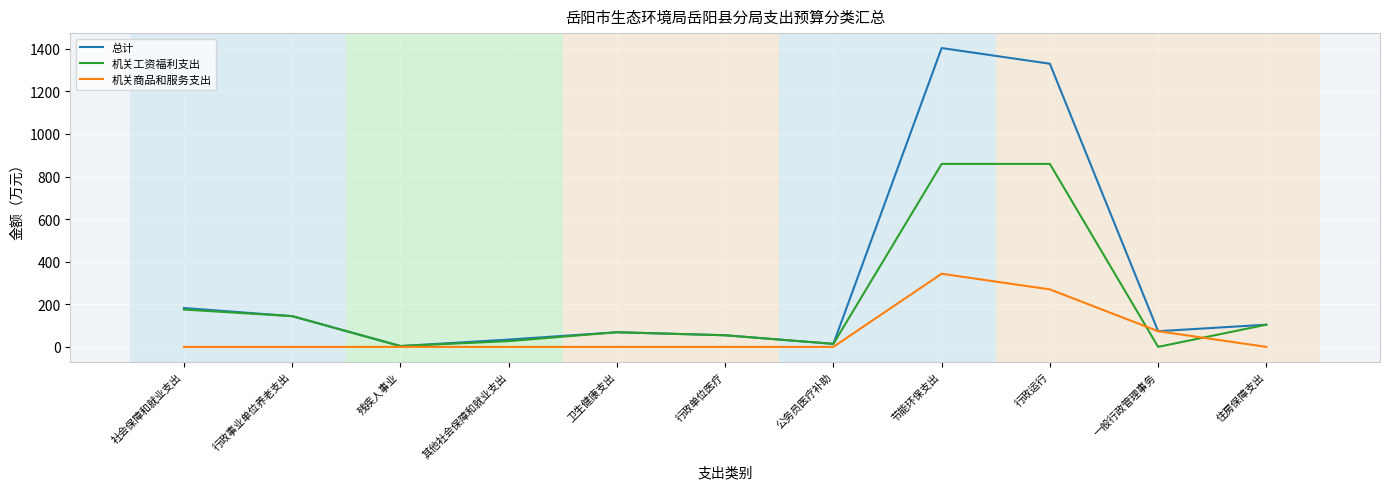

What is the total value across all series at 公务员医疗补助?

28.4